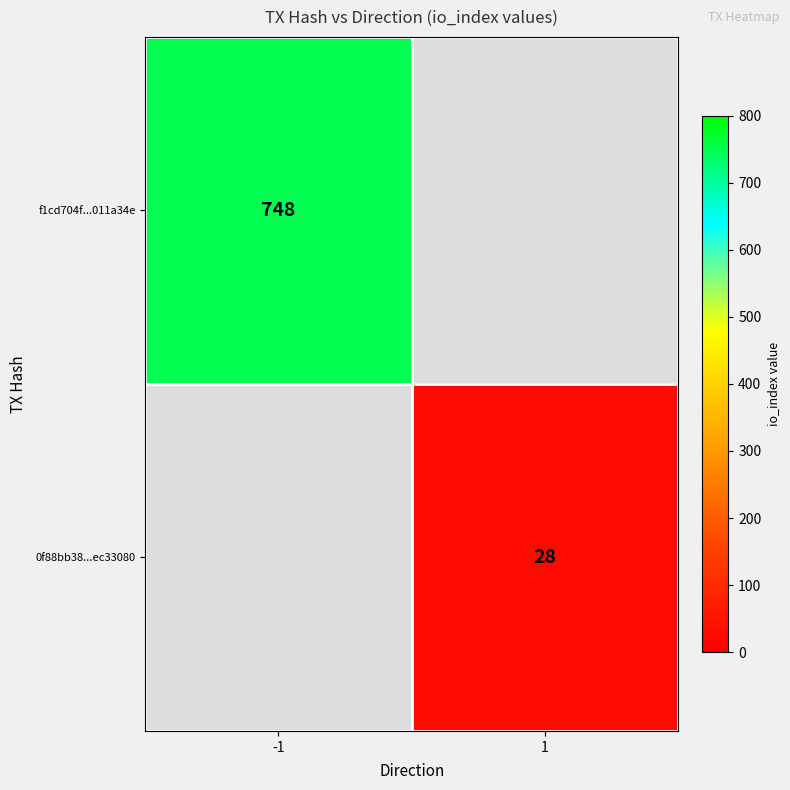

True or false: f1cd704f...011a34e has a value of 1111.0 at -1.

False